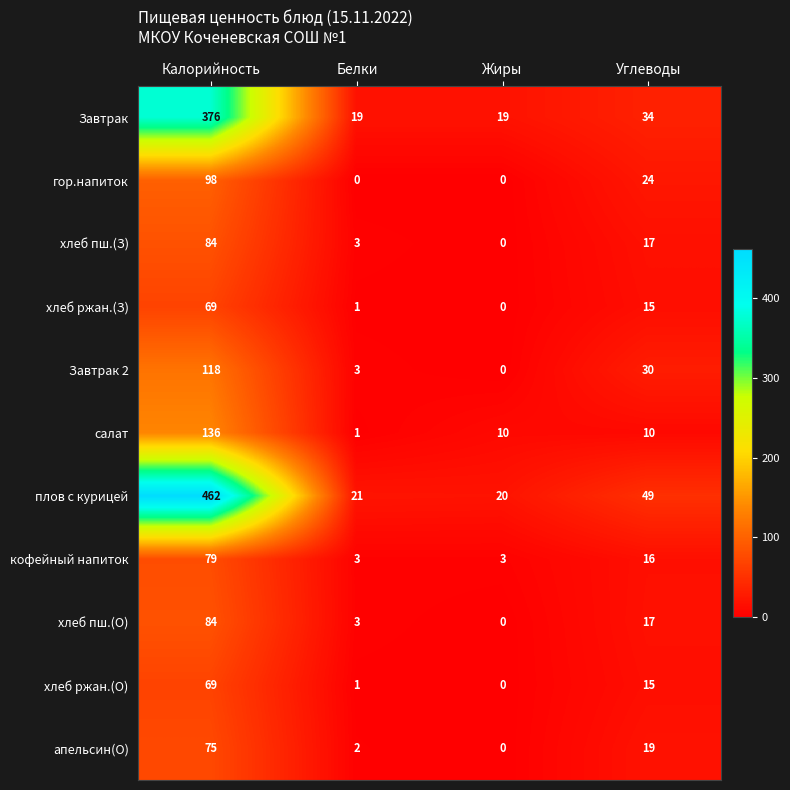

At which category is the sum across all series the highest?

Калорийность